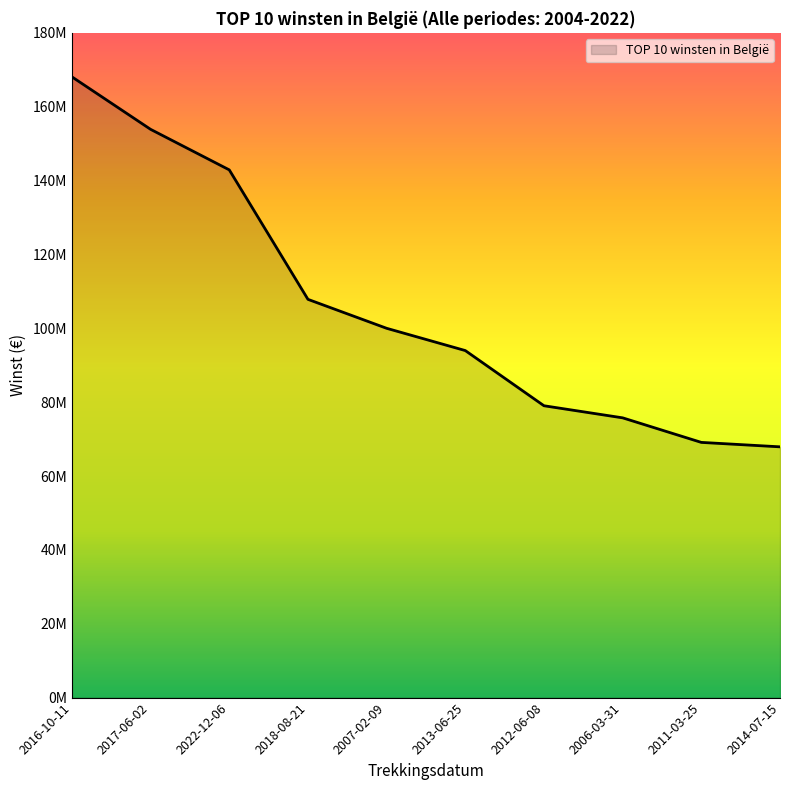

Is this an area chart (filled region under the line)?

Yes